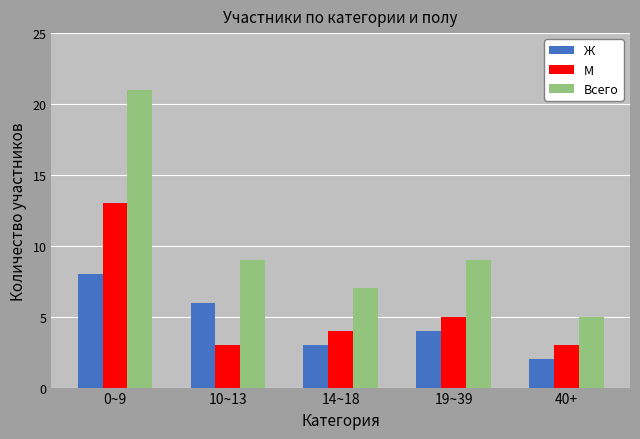

Which label corresponds to the largest value in the chart?

0~9